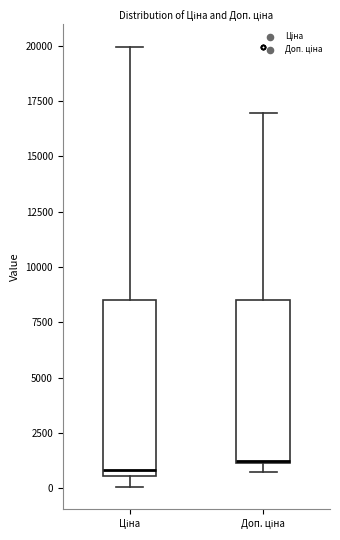

Which box is the tallest, from its lower edge to its upper edge?

Ціна